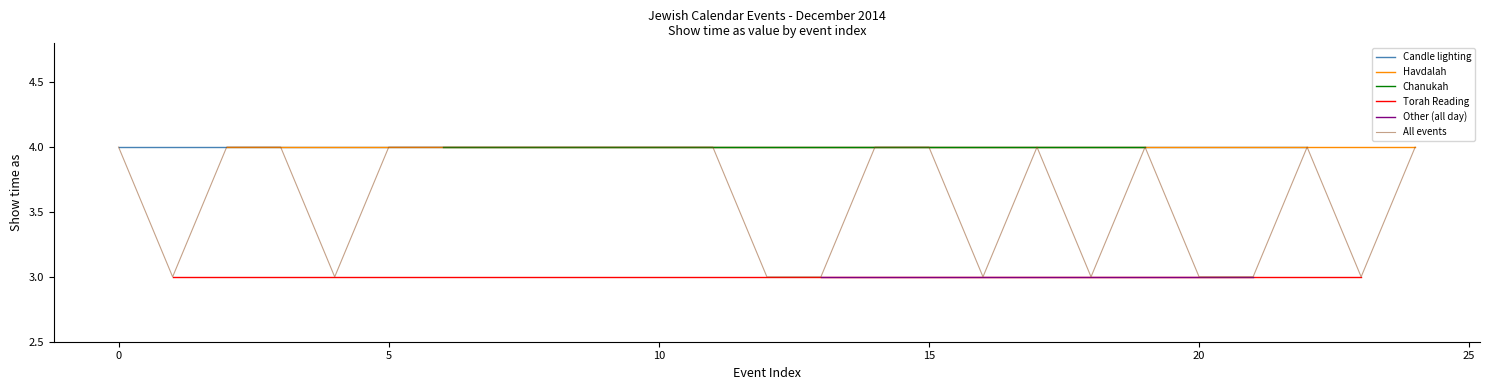

The value of All events at 5 is 4. True or false?

True